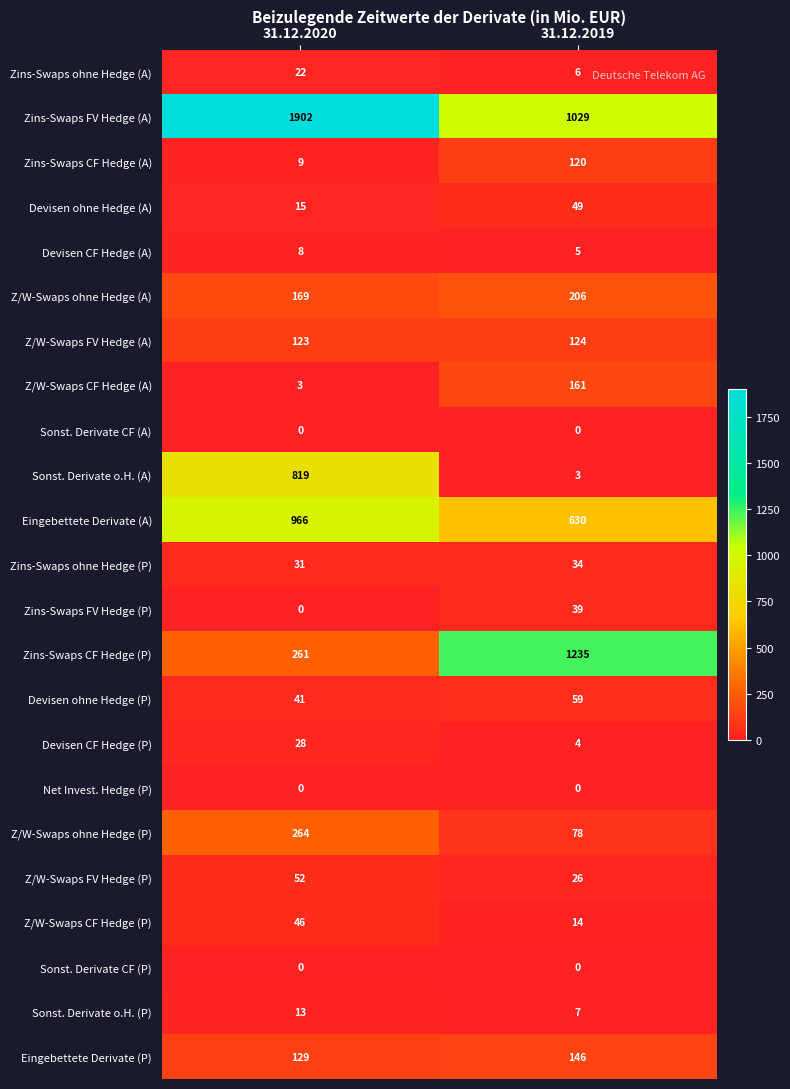

What is the approximate value of Z/W-Swaps CF Hedge (A) at 31.12.2020, to the nearest 5?

5